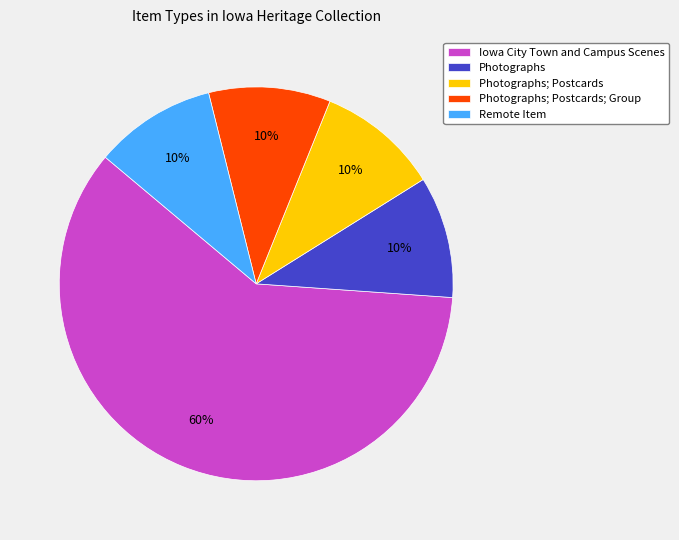

What percentage is the Iowa City Town and Campus Scenes slice, to the nearest percent?

60%